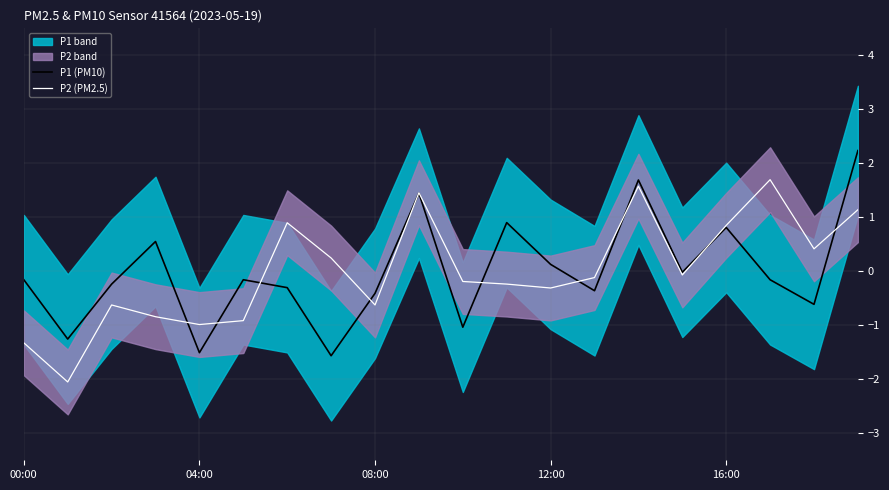

True or false: P2 (PM2.5) has a value of -0.4 at 11.

False